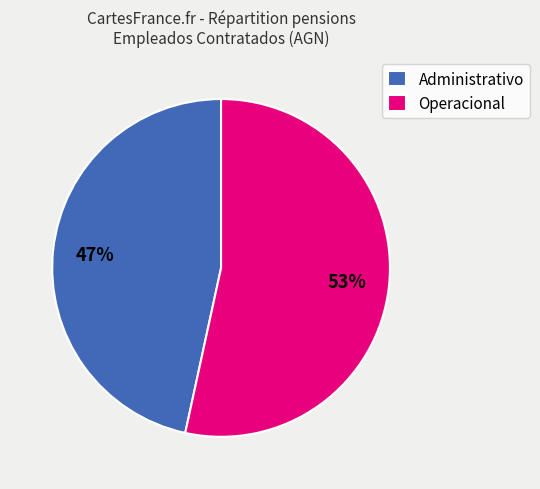

To the nearest percent, what is the average slice percentage?

50%